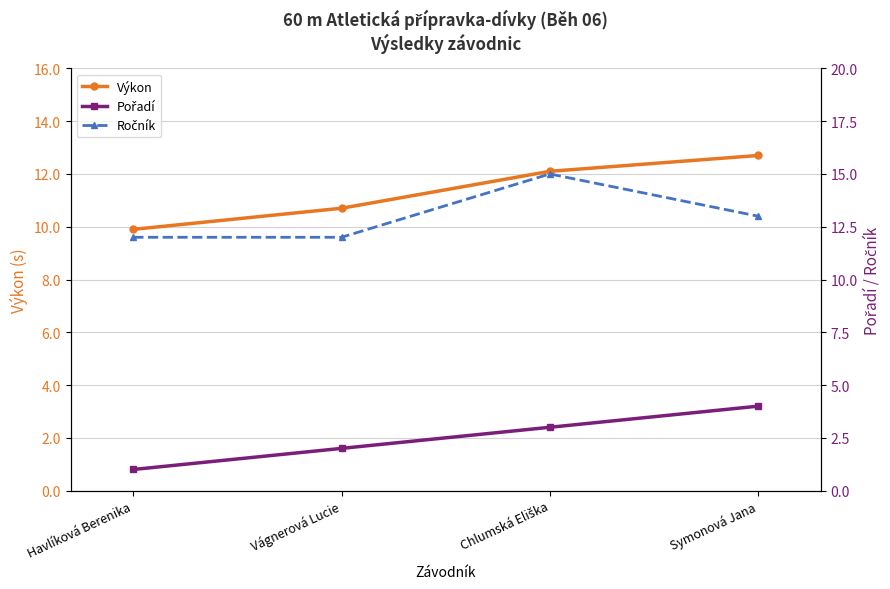

Reading right to left, extract all data points from this chart.

Výkon: 12.7	12.1	10.7	9.9
Pořadí: 4.0	3.0	2.0	1.0
Ročník: 13.0	15.0	12.0	12.0